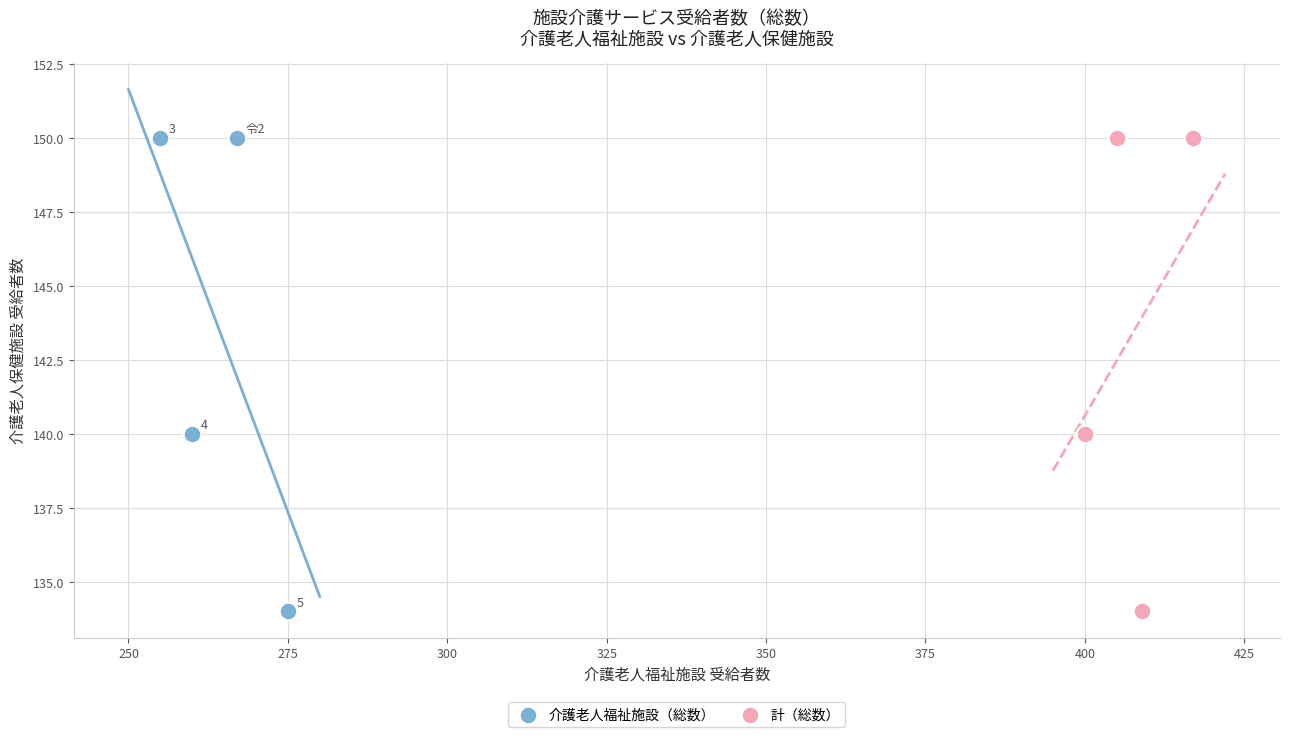

What are all the series names shown in the legend?

介護老人福祉施設（総数）, 計（総数）